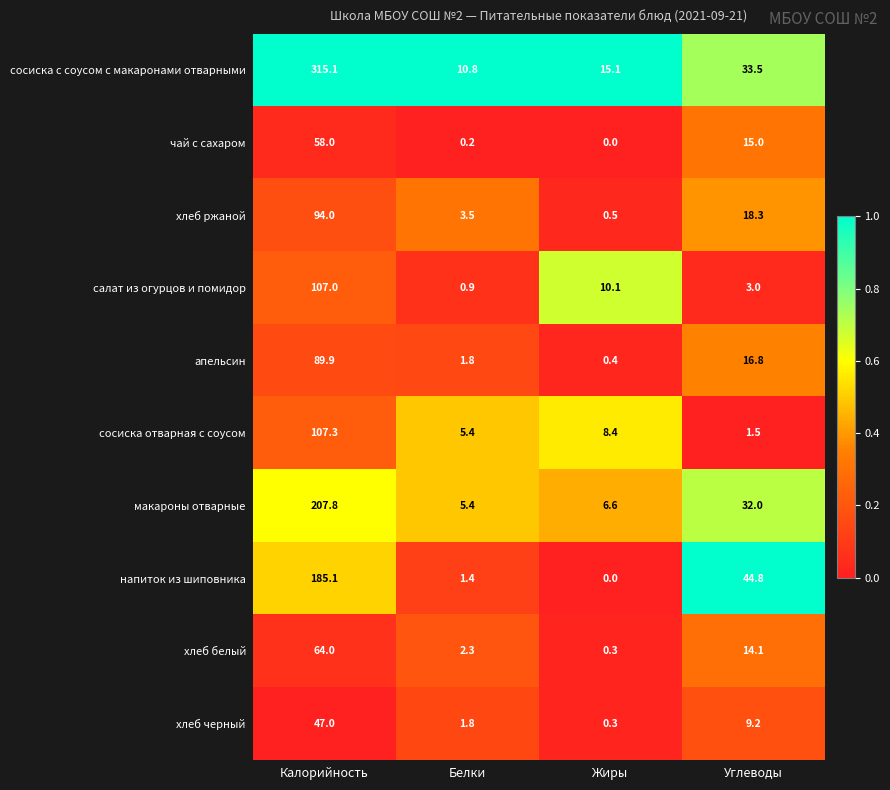

What is the difference between the maximum and minimum values in the салат из огурцов и помидор series?

106.1